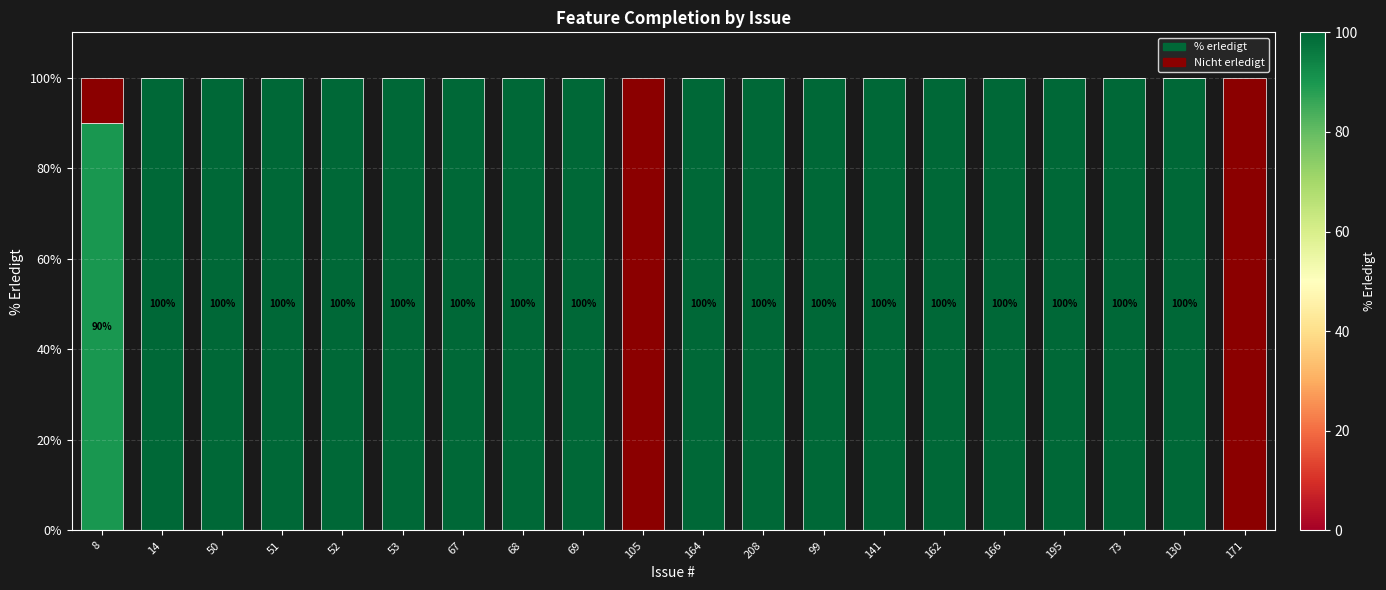

What is the maximum value for % erledigt?

100